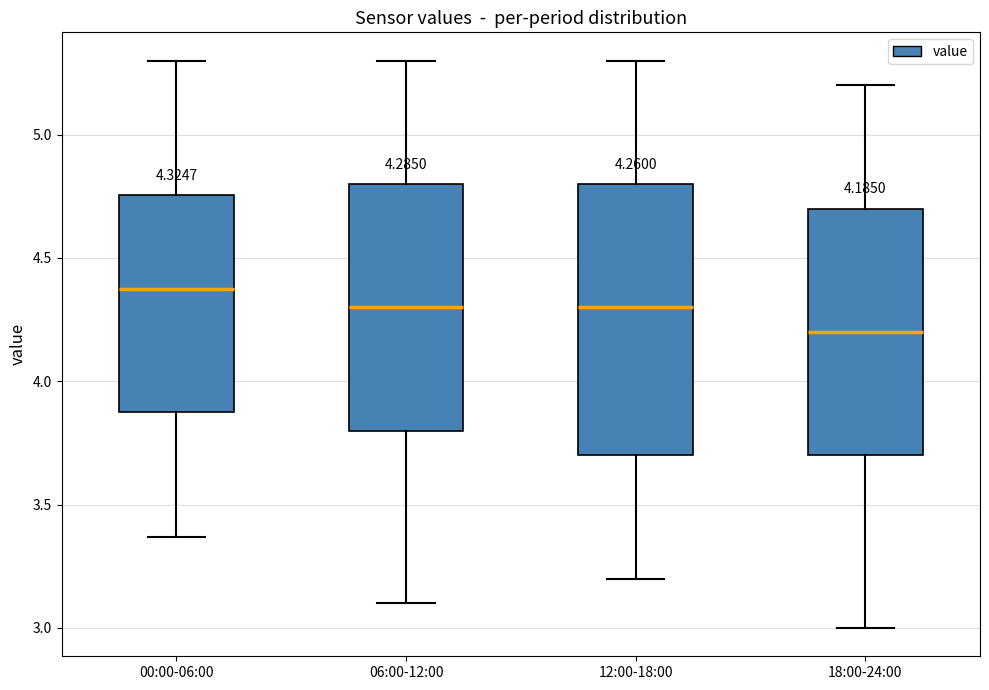

Which box's median line is the highest?

00:00-06:00